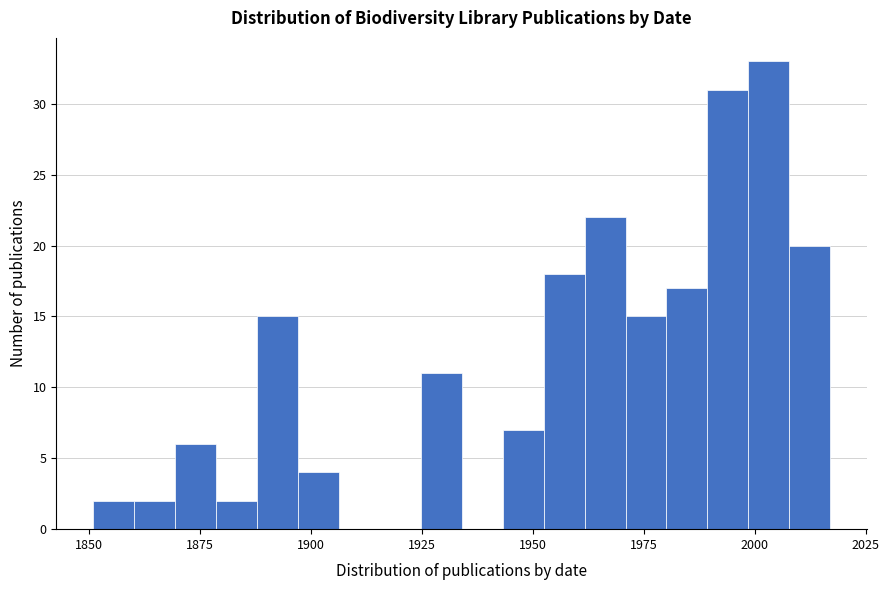

Read against the x-axis, roughly where is the centre of the tallest bar?

2005